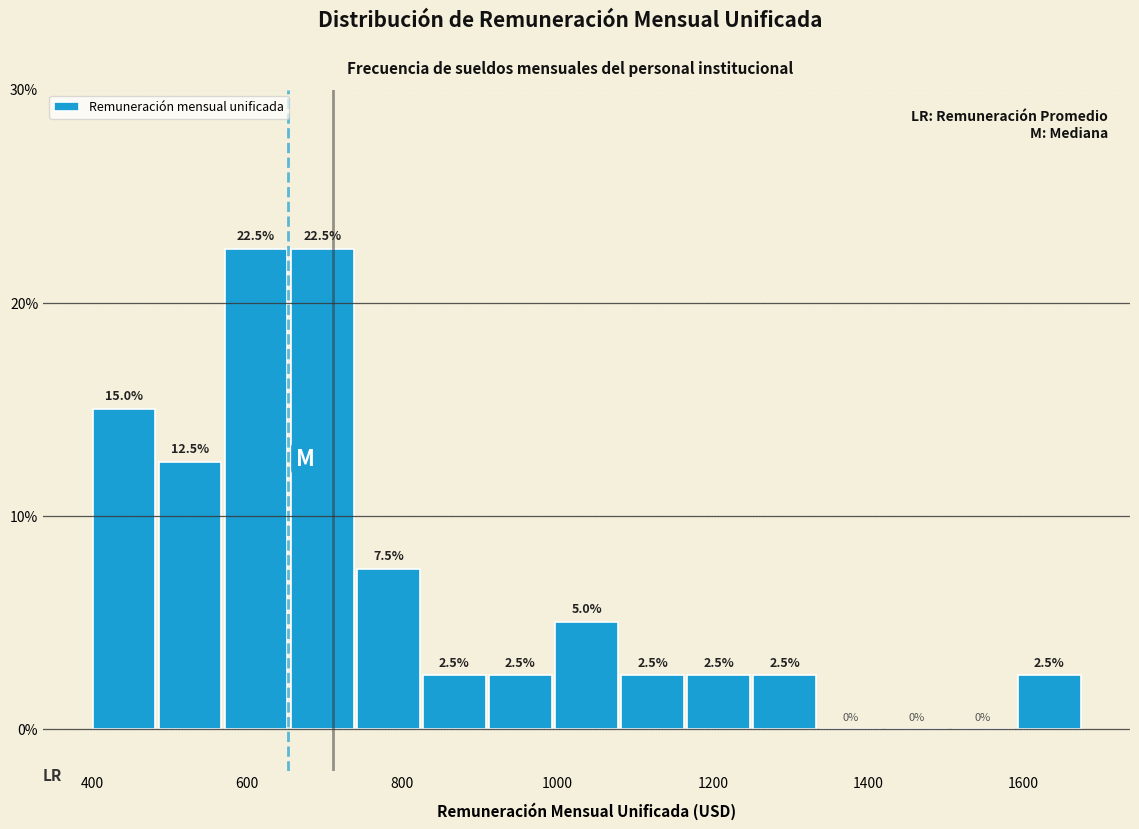

Reading left to right, transcribe this chart: for each bar, give the range it covers on the x-axis and its height. The bar edges are not printed on the chart, so give them approximately, as read against the axis.

400 to 480: 15.0
480 to 560: 12.5
560 to 660: 22.5
660 to 740: 22.5
740 to 820: 7.5
820 to 900: 2.5
900 to 1000: 2.5
1000 to 1080: 5.0
1080 to 1160: 2.5
1160 to 1260: 2.5
1260 to 1340: 2.5
1340 to 1420: 0.0
1420 to 1500: 0.0
1500 to 1600: 0.0
1600 to 1680: 2.5